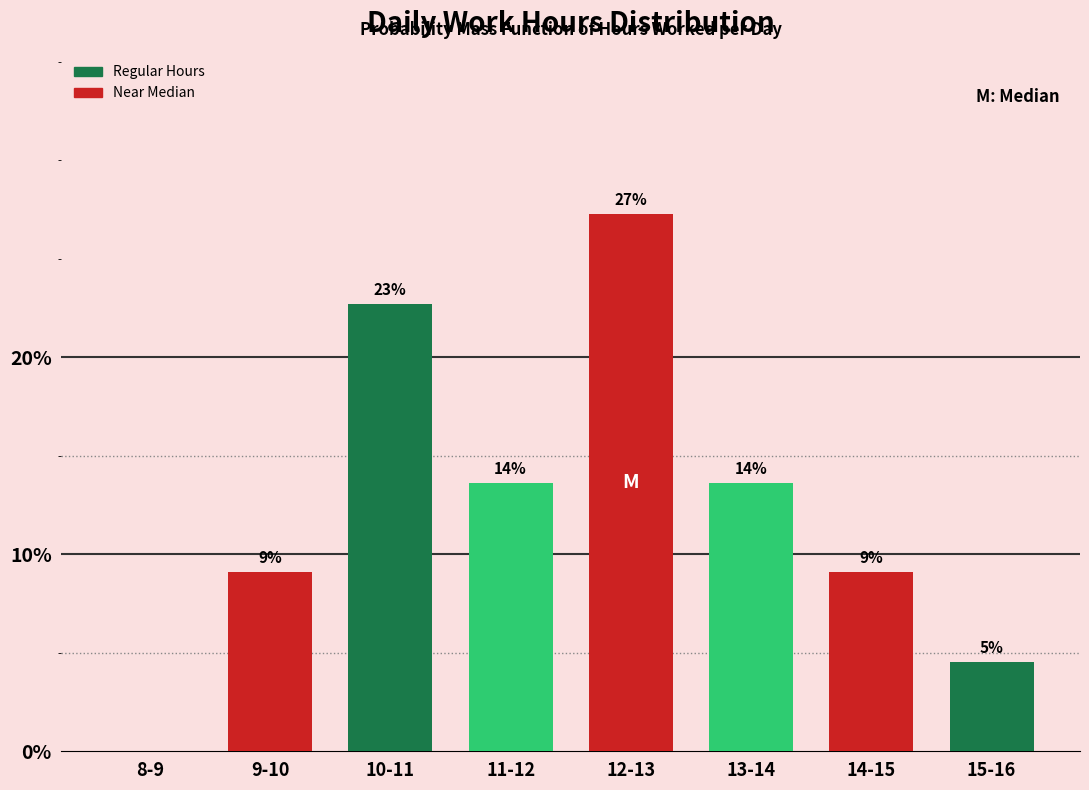

Are the bars horizontal?

No